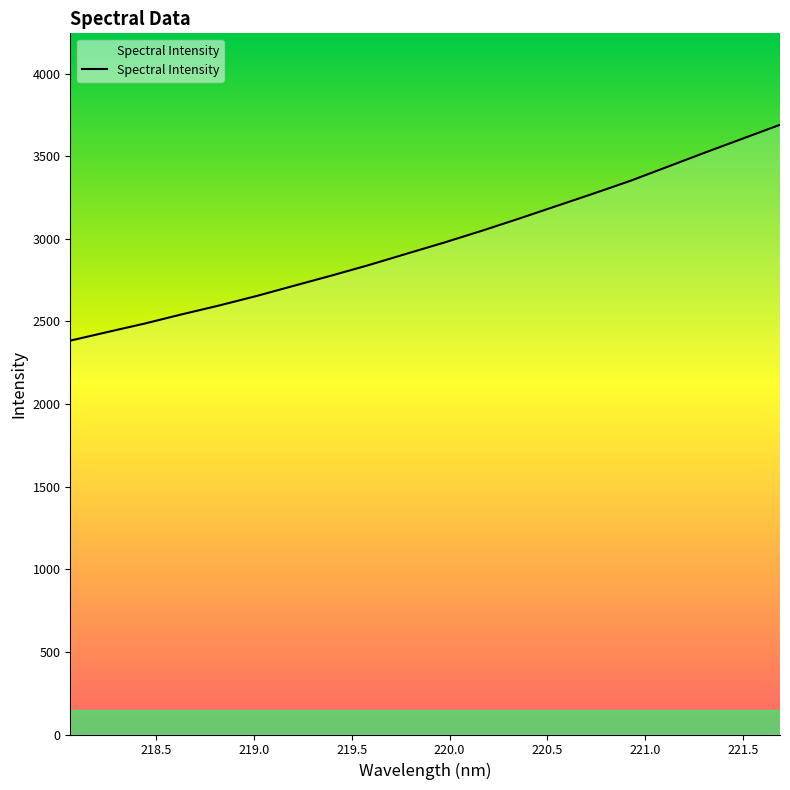

What is the minimum value shown in the chart?

2384.0